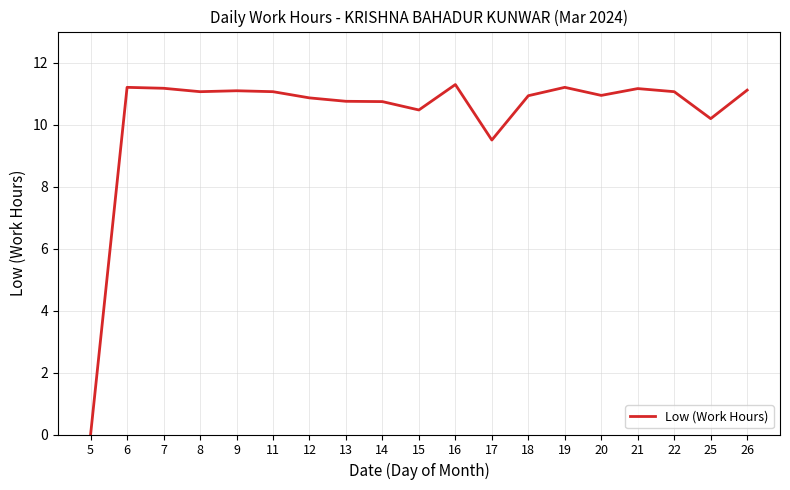

What is the difference between the values at 6 and 17?

1.7